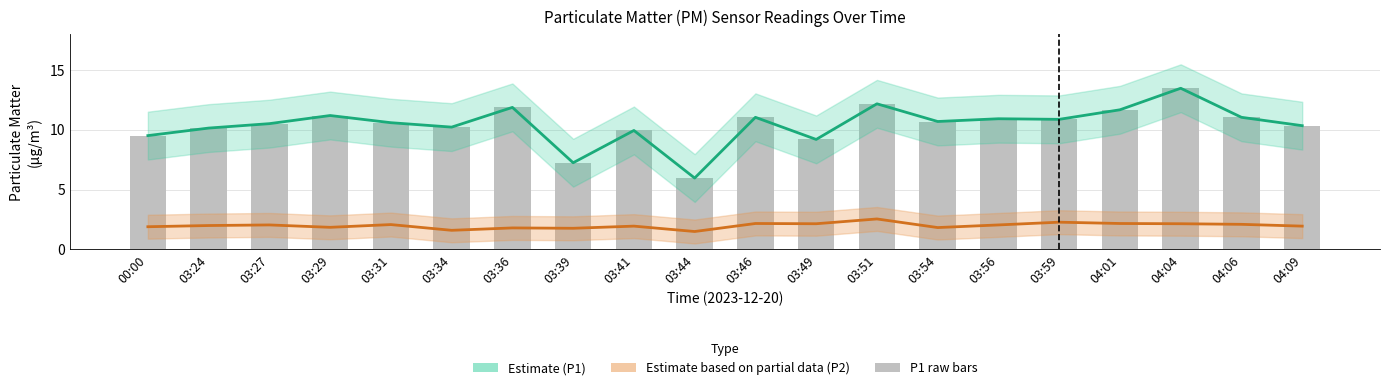

The value of P1 (raw) at 03:49 is 13.4. True or false?

False